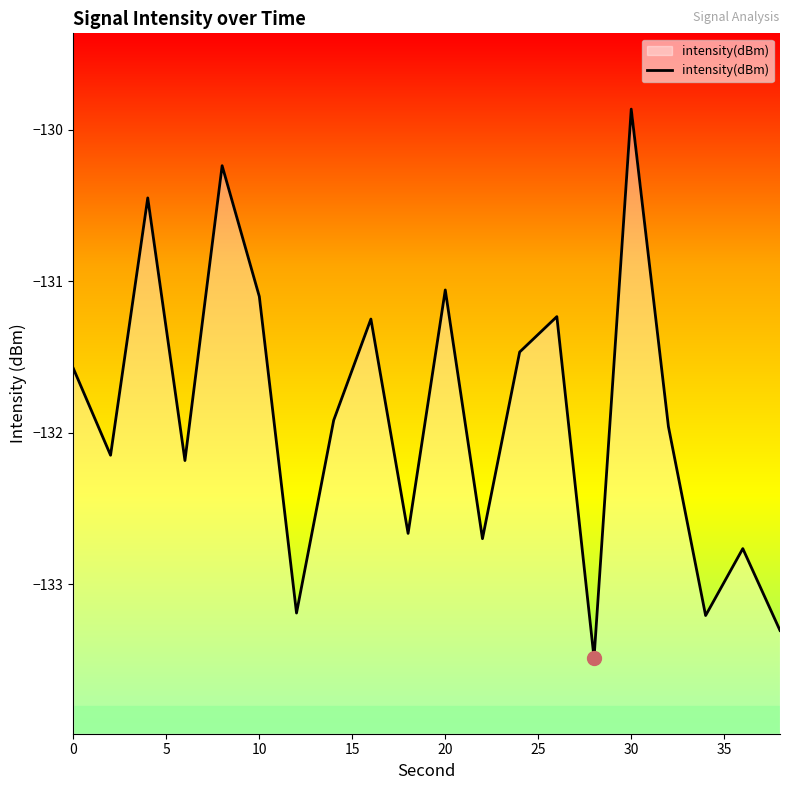

True or false: there are more than 2 points higher than both neighbors.

True